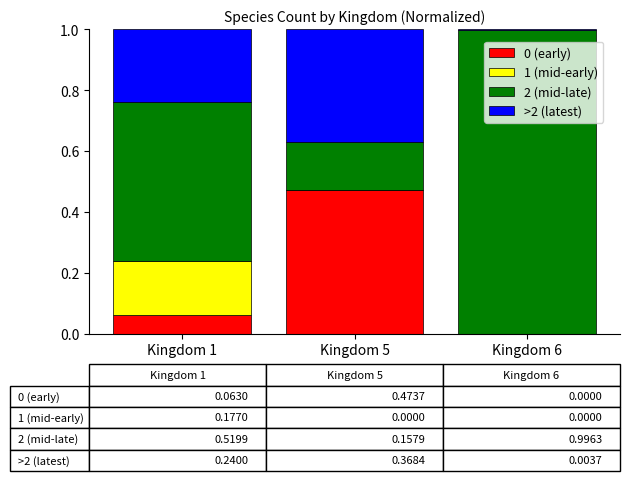

How many data points does each series have?

3